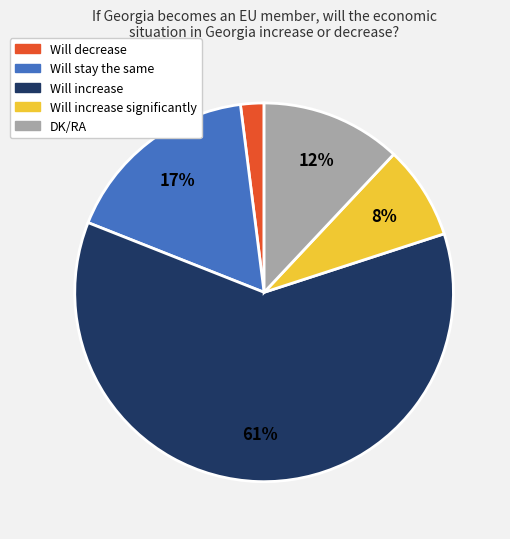

To the nearest percent, what is the average slice percentage?

20%